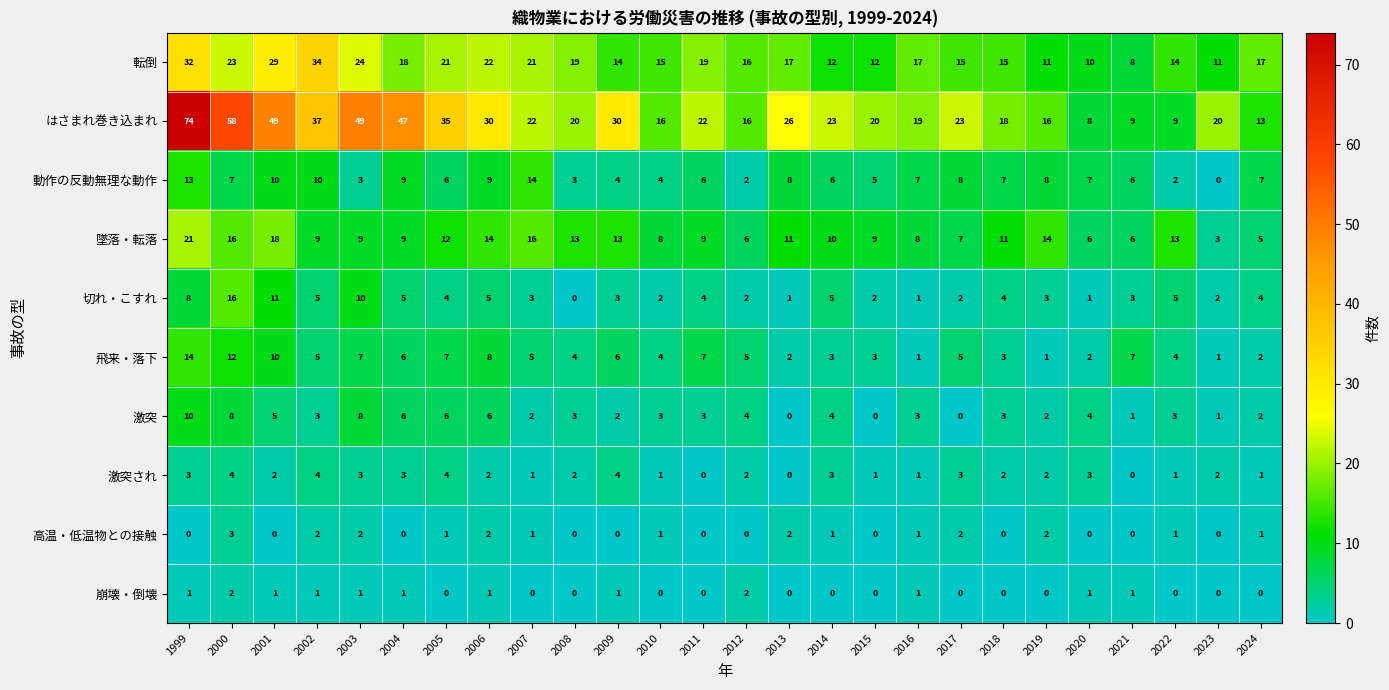

Where does the 動作の反動無理な動作 series first go above 7?

1999